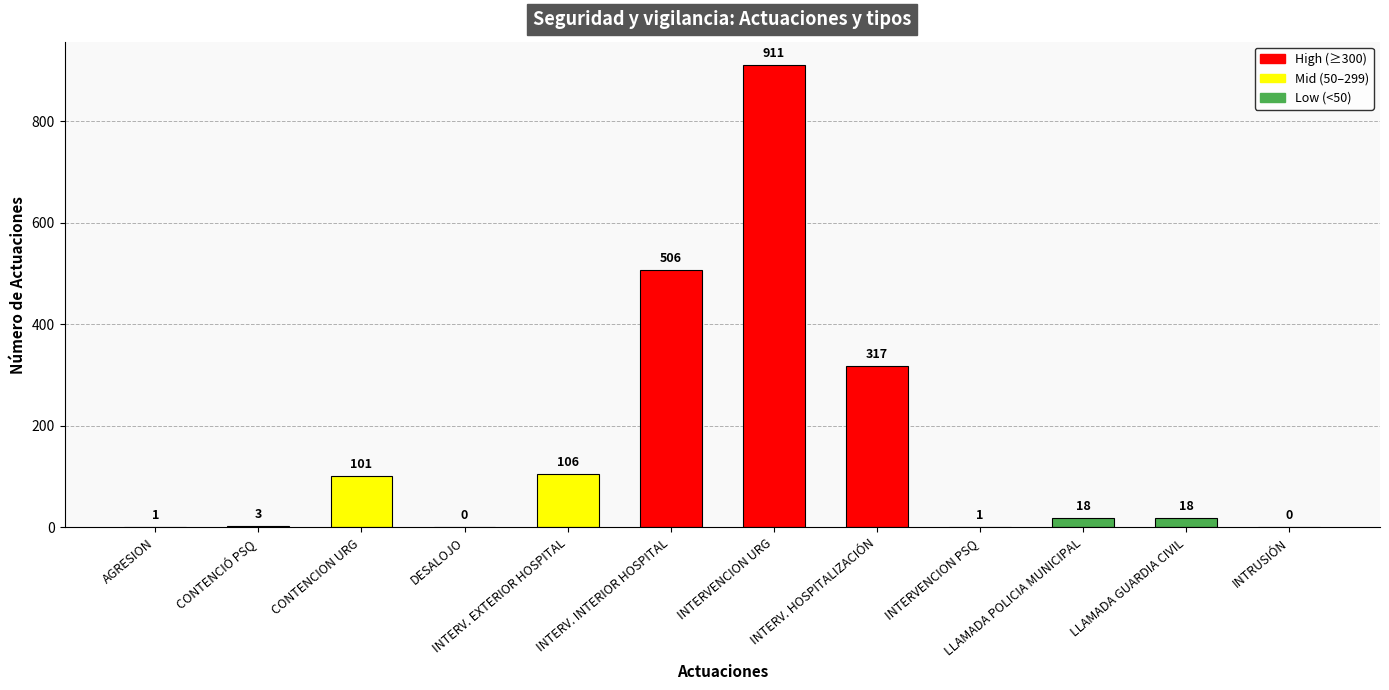

Reading right to left, transcribe all the data shown in this chart.

0	18	18	1	317	911	506	106	0	101	3	1